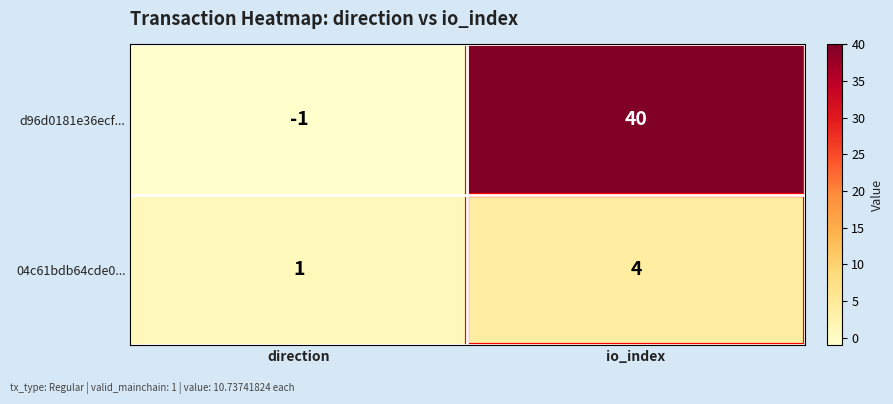

At which category is the sum across all series the highest?

io_index